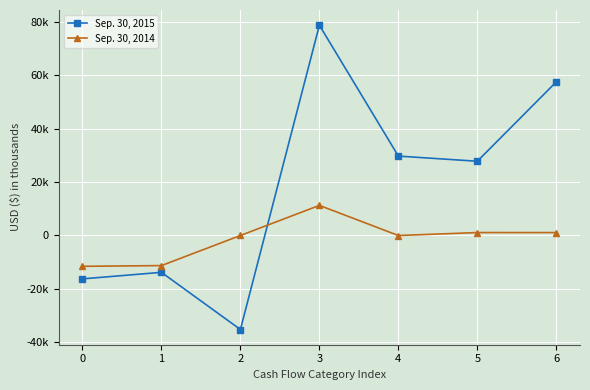

What is the difference between the second highest and second lowest values in the Sep. 30, 2014 series?

12377